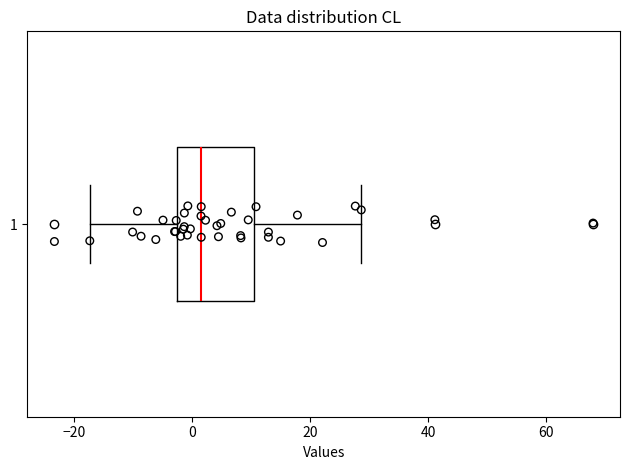

Where is the left edge of the box at y = 1 on the x-axis? The values are not printed on the chart, so give them approximately, as read against the axis.

-2